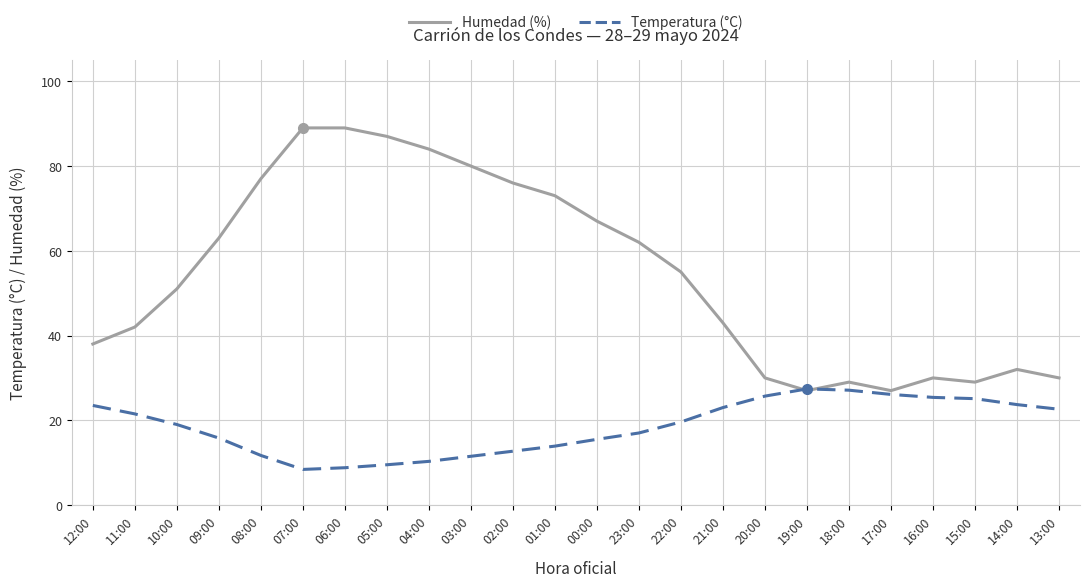

What is the maximum value shown in the chart?

89.0